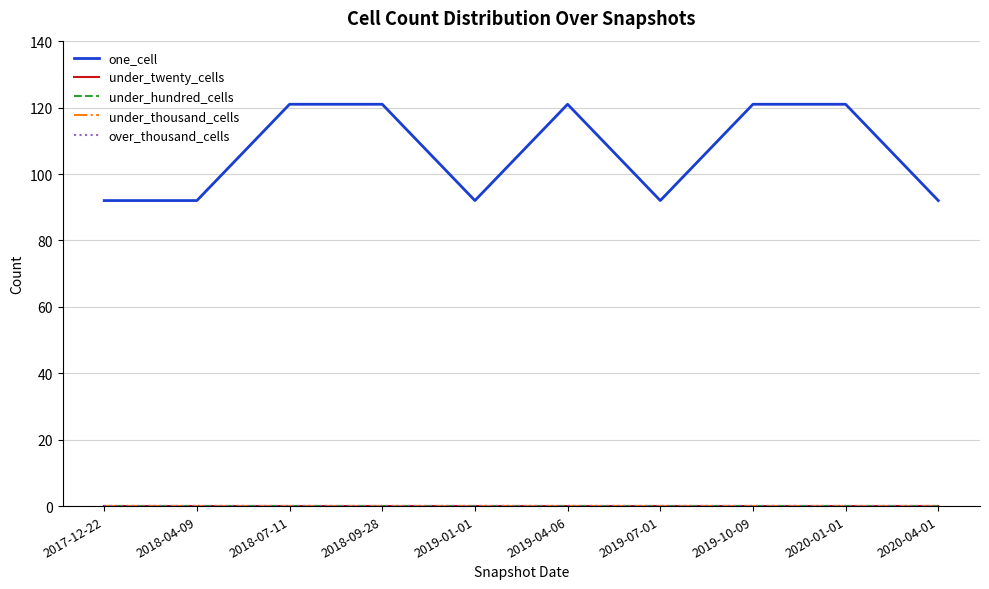

Where is the first local minimum for one_cell?

2019-01-01